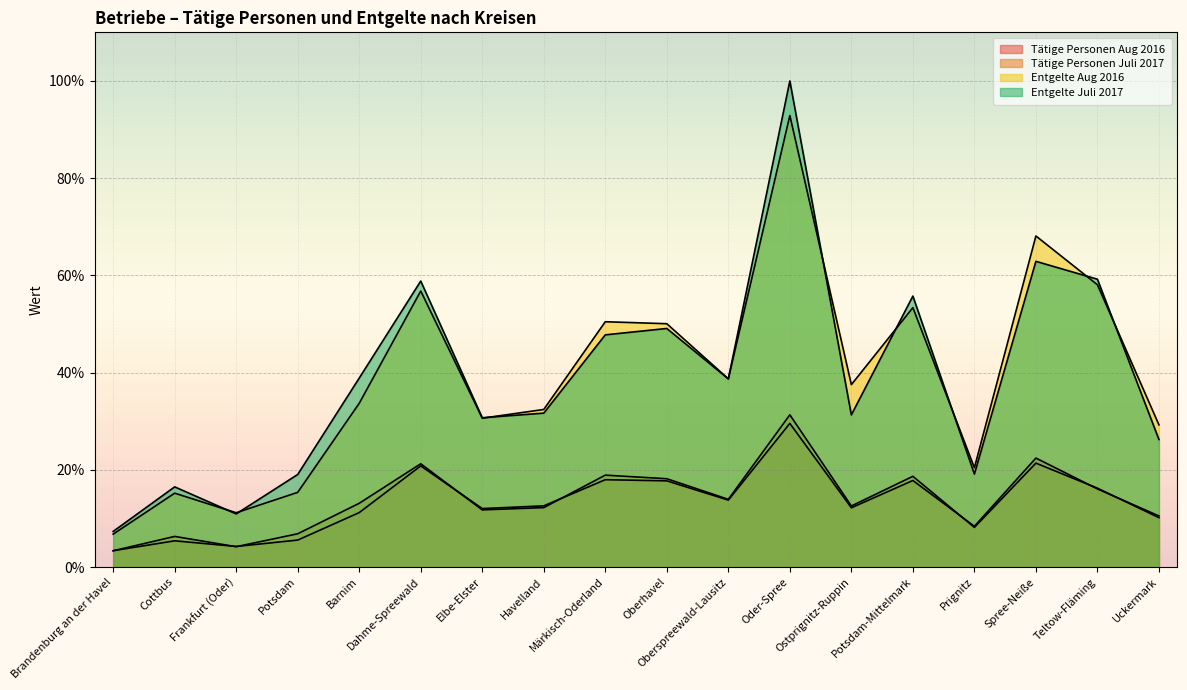

What is the sum of all Entgelte Juli 2017 values?

704.1